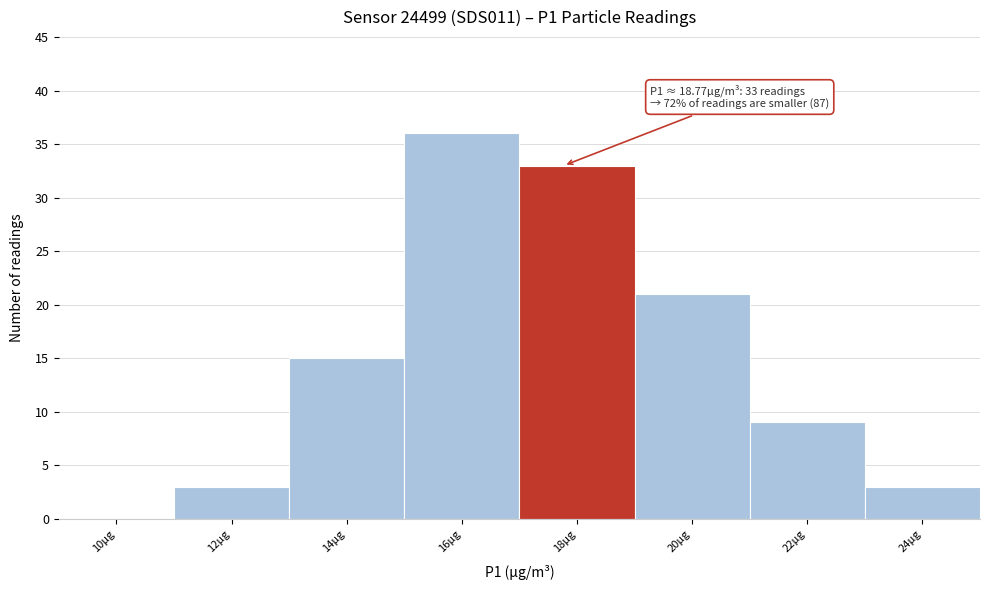

Reading left to right, list all the values displayed in this chart.

10µg=0	12µg=3	14µg=15	16µg=36	18µg=33	20µg=21	22µg=9	24µg=3